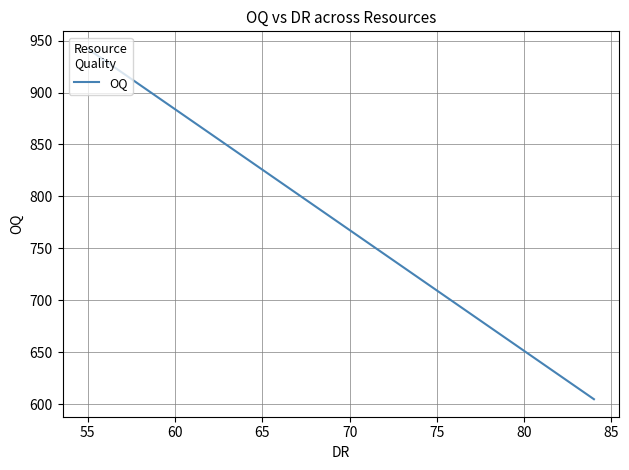

How many data points are less than 942?

1